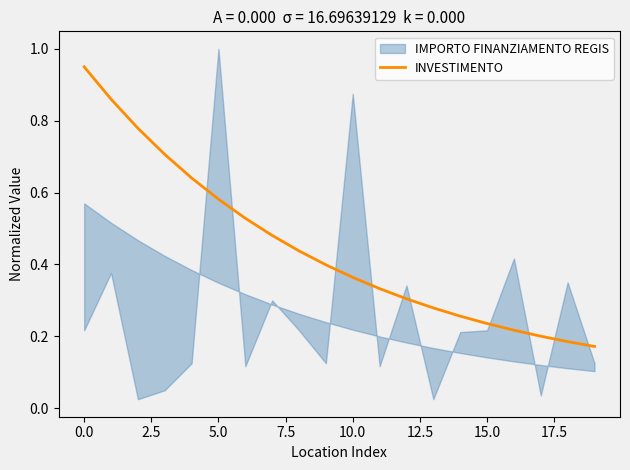

What is the sum of all values?

8.9